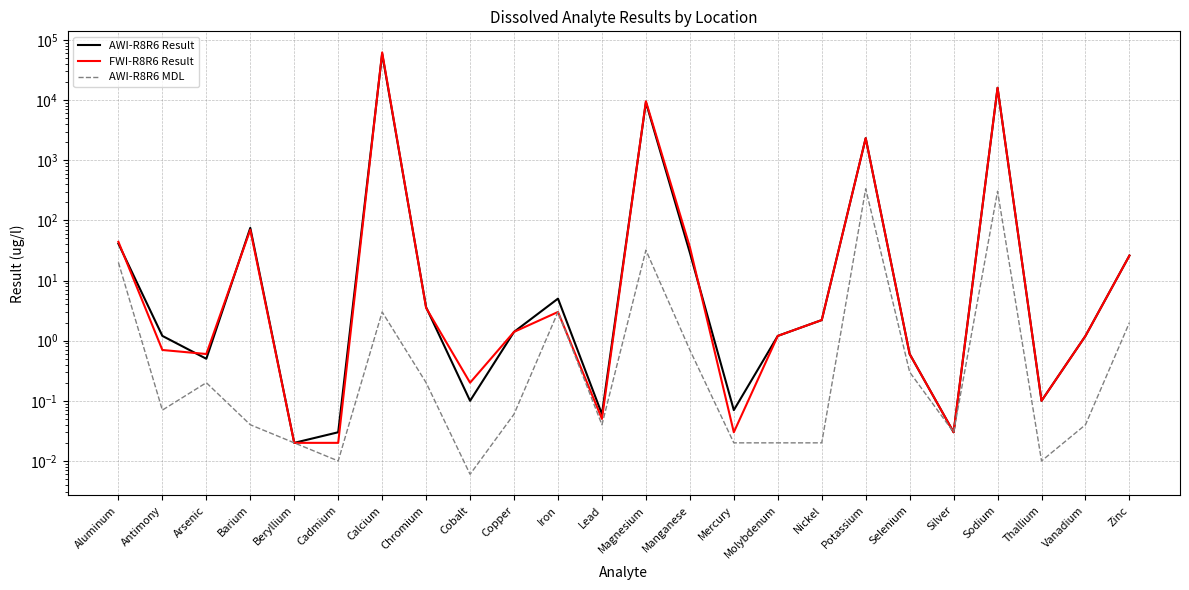

The value of FWI-R8R6 Result at Cadmium is 0.0. True or false?

False